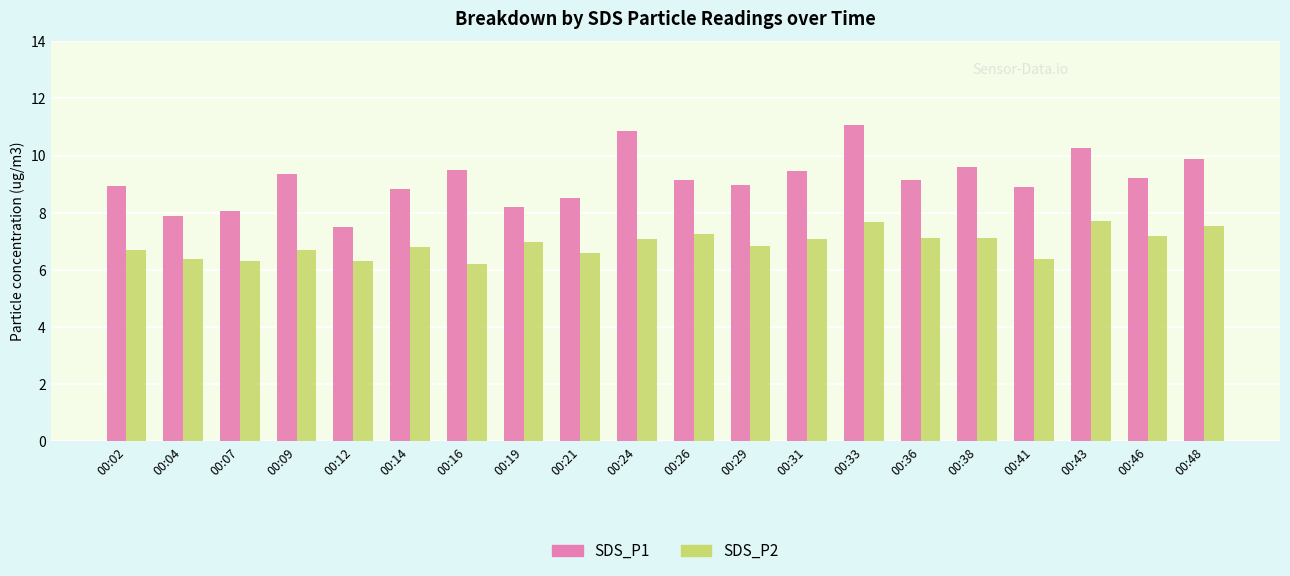

At 00:24, list the series in order from largest to smallest.

SDS_P1, SDS_P2